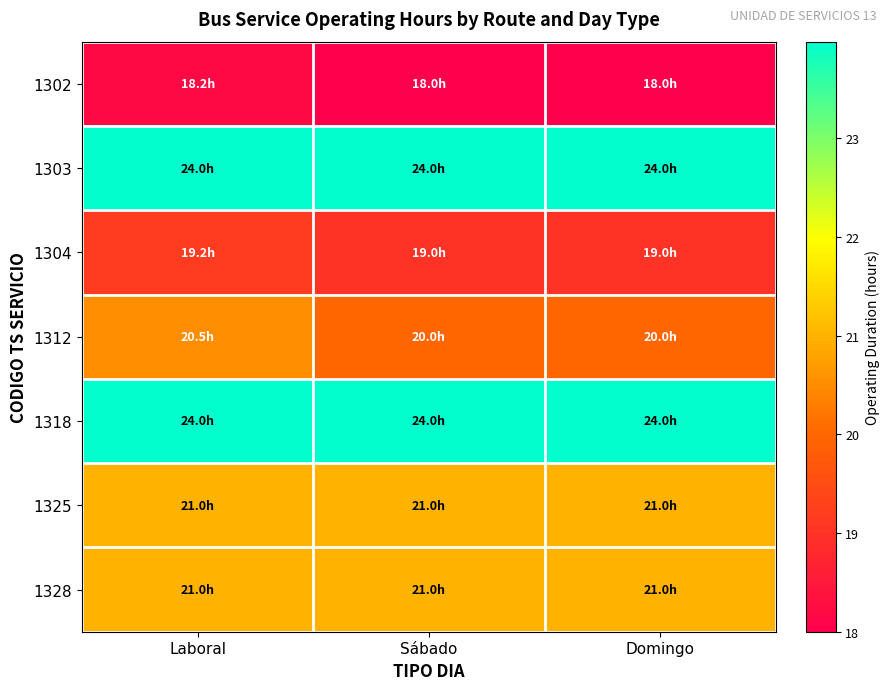

Reading left to right, what are all the values shown in this chart?

1302: Laboral=18.2	Sábado=18.0	Domingo=18.0
1303: Laboral=24.0	Sábado=24.0	Domingo=24.0
1304: Laboral=19.2	Sábado=19.0	Domingo=19.0
1312: Laboral=20.5	Sábado=20.0	Domingo=20.0
1318: Laboral=24.0	Sábado=24.0	Domingo=24.0
1325: Laboral=21.0	Sábado=21.0	Domingo=21.0
1328: Laboral=21.0	Sábado=21.0	Domingo=21.0